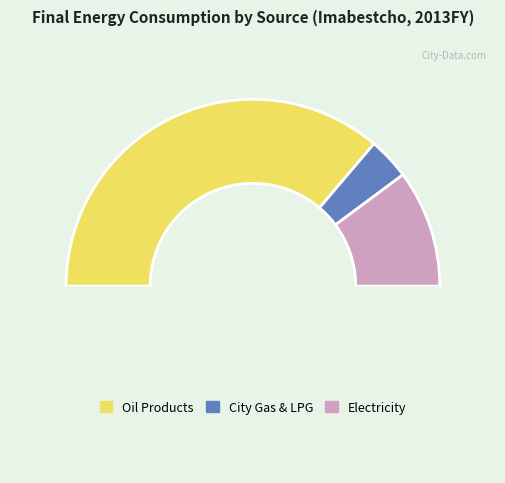

How many slices are in this pie chart?

4